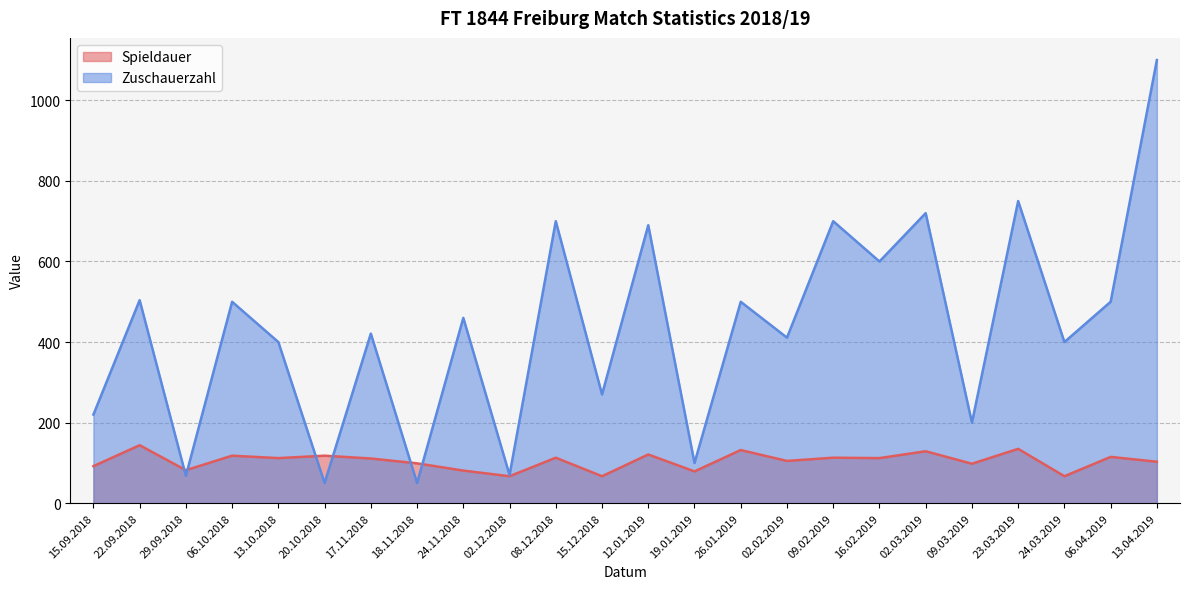

Rank the categories by Zuschauerzahl value from lowest to highest.

20.10.2018, 18.11.2018, 29.09.2018, 02.12.2018, 19.01.2019, 09.03.2019, 15.09.2018, 15.12.2018, 13.10.2018, 24.03.2019, 02.02.2019, 17.11.2018, 24.11.2018, 06.10.2018, 26.01.2019, 06.04.2019, 22.09.2018, 16.02.2019, 12.01.2019, 08.12.2018, 09.02.2019, 02.03.2019, 23.03.2019, 13.04.2019